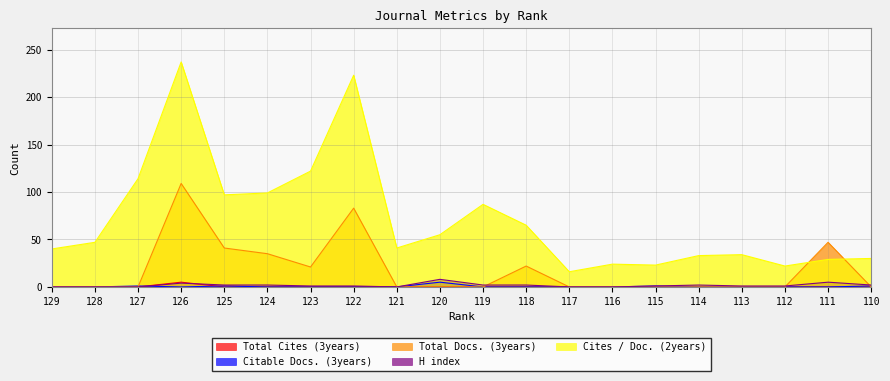

How many categories are shown in the chart?

20